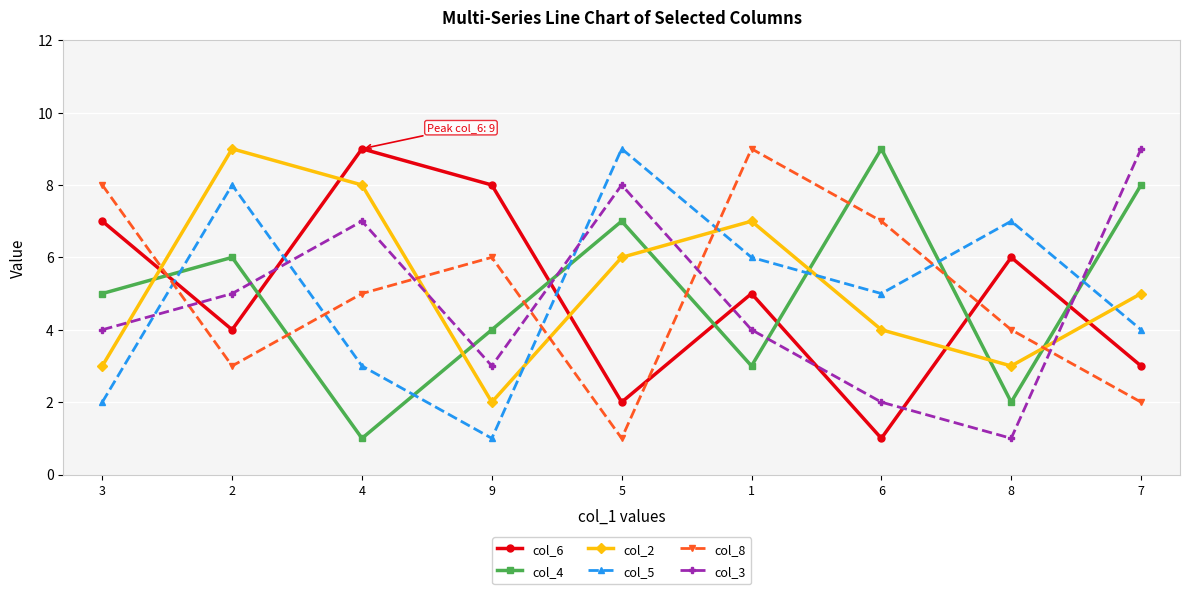

What are all the series names shown in the legend?

col_6, col_4, col_2, col_5, col_8, col_3